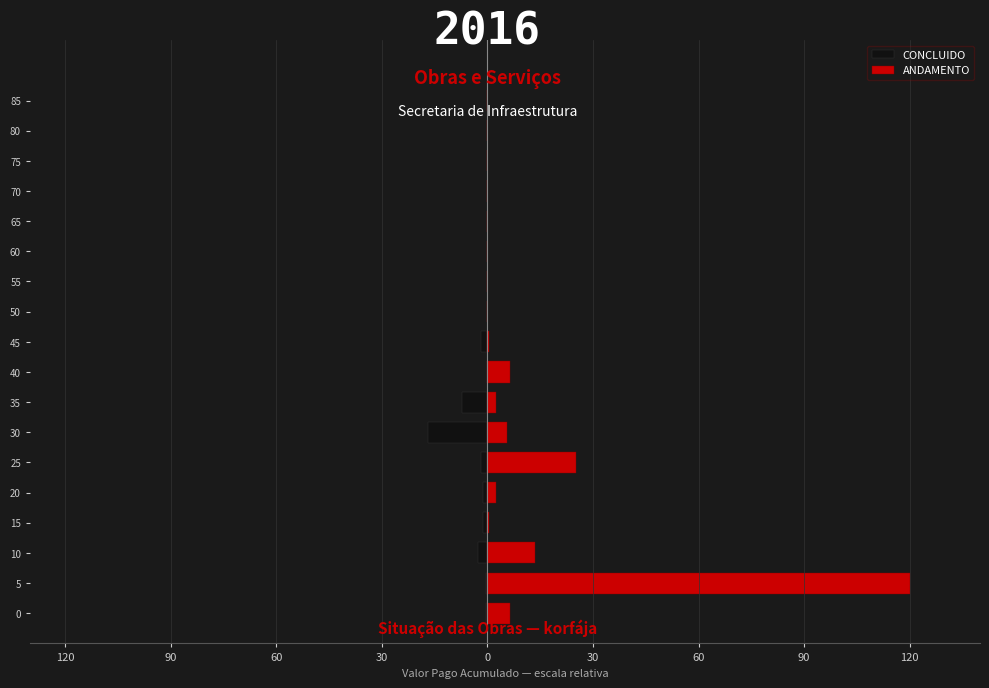

Which series changed the most between 35 and 40?

CONCLUIDO